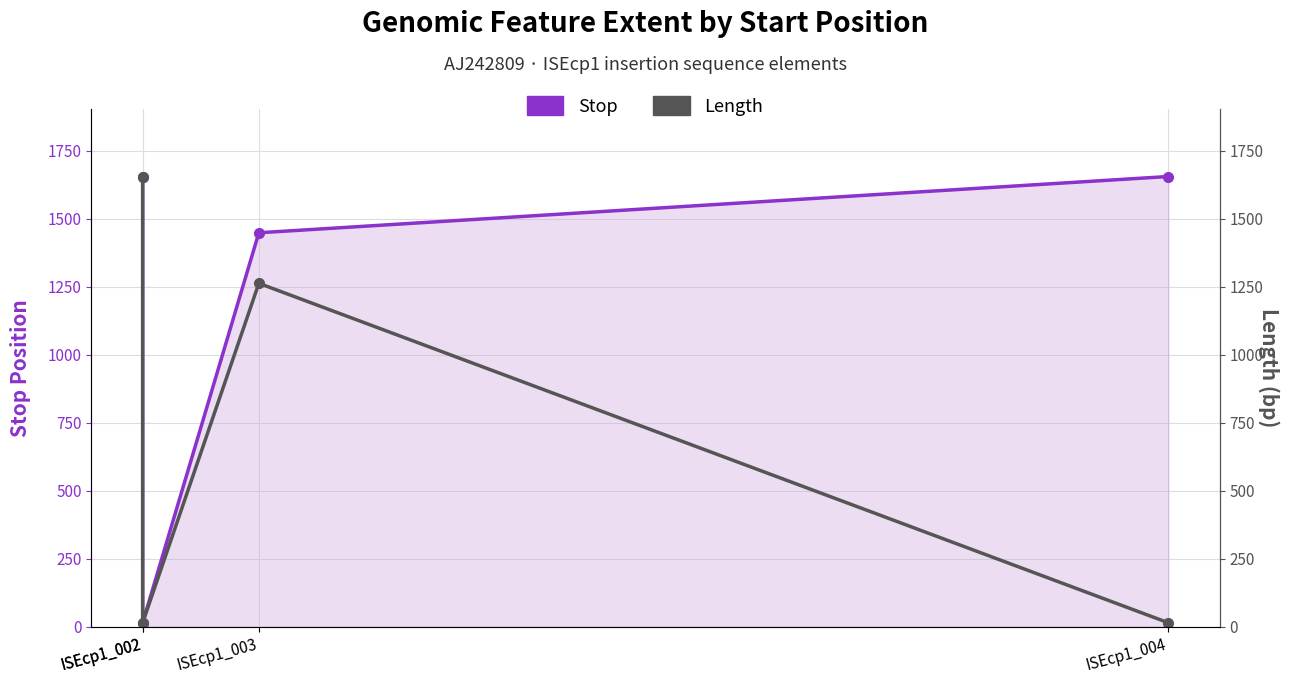

What is the minimum value for Stop?

14